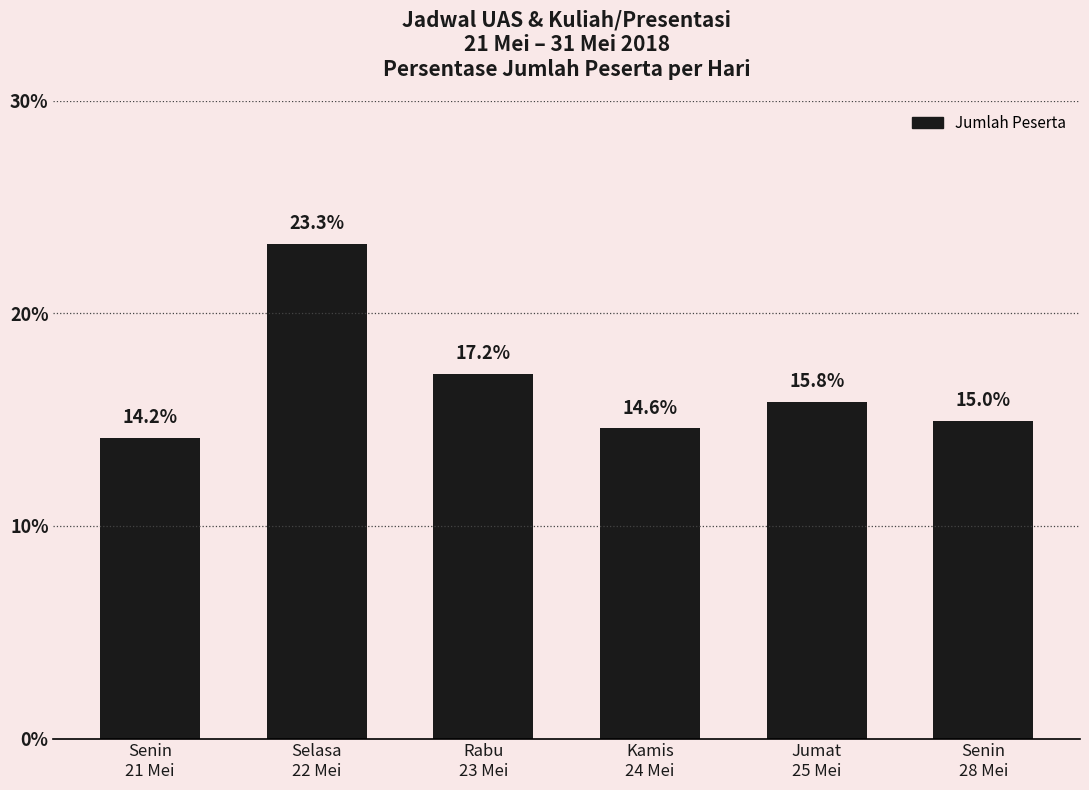

At which category does the chart reach its peak across all series?

Selasa
22 Mei